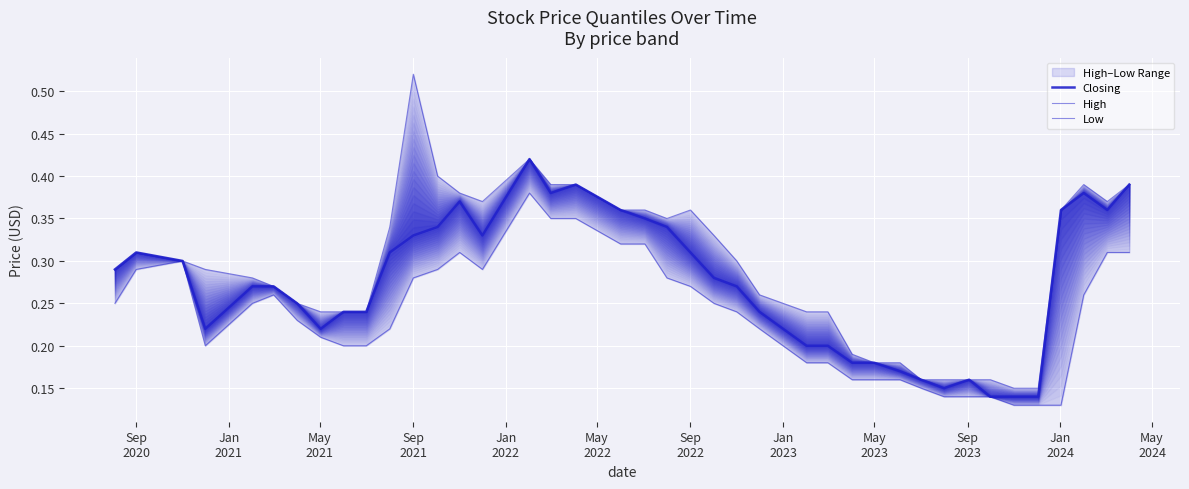

In Closing, how many points are higher than both neighbors (excluding endpoints)?

6